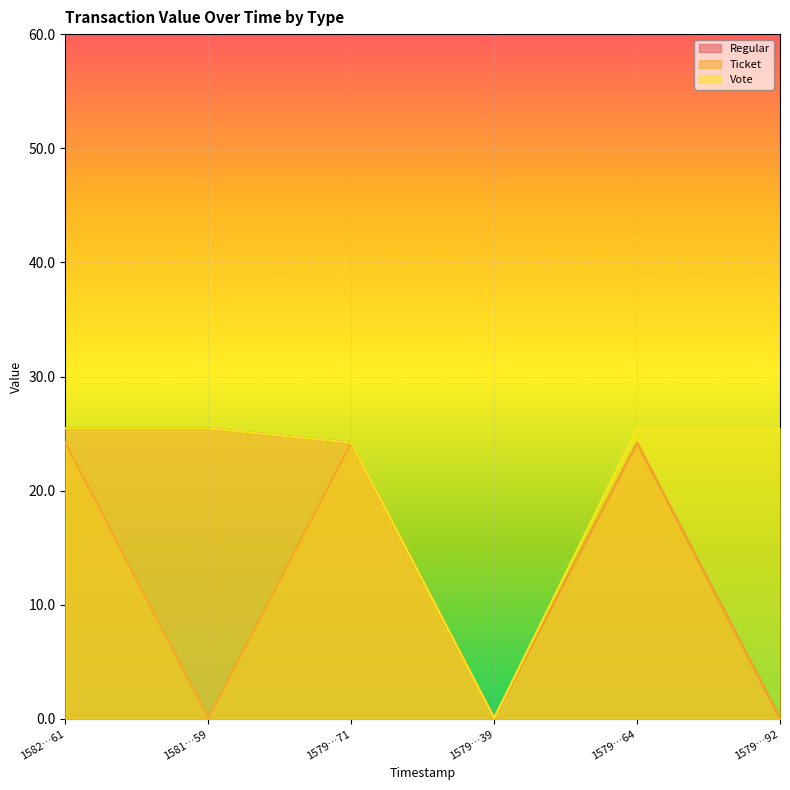

Reading left to right, extract all data points from this chart.

Regular: 25.5	25.5	24.2	0.1	24.2	0.1
Ticket: 24.2	0.1	24.2	0.1	24.2	0.1
Vote: 25.5	25.5	24.2	0.1	25.5	25.5